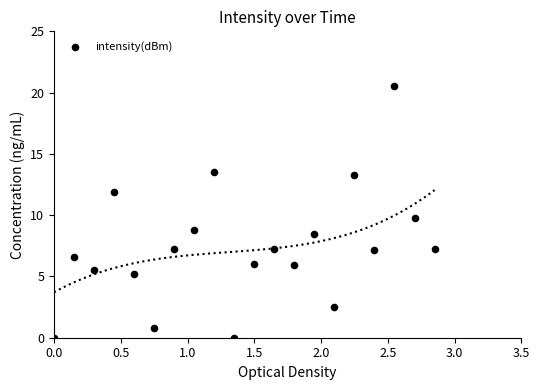

What is the range of Y values (max minus min)?

20.5